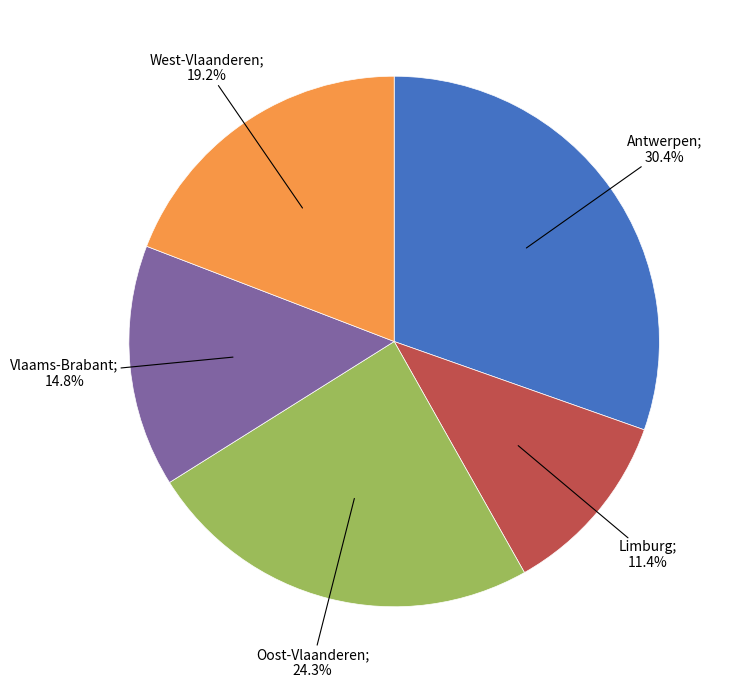

Does any single category account for the majority?

No